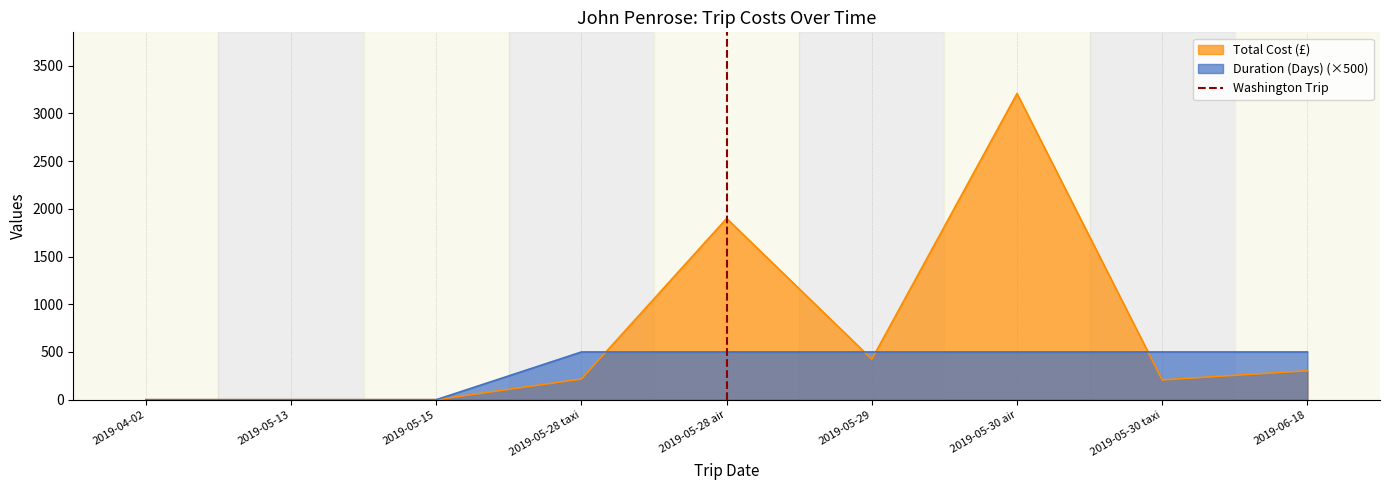

What is the maximum value for Duration (Days) (×500)?

500.0